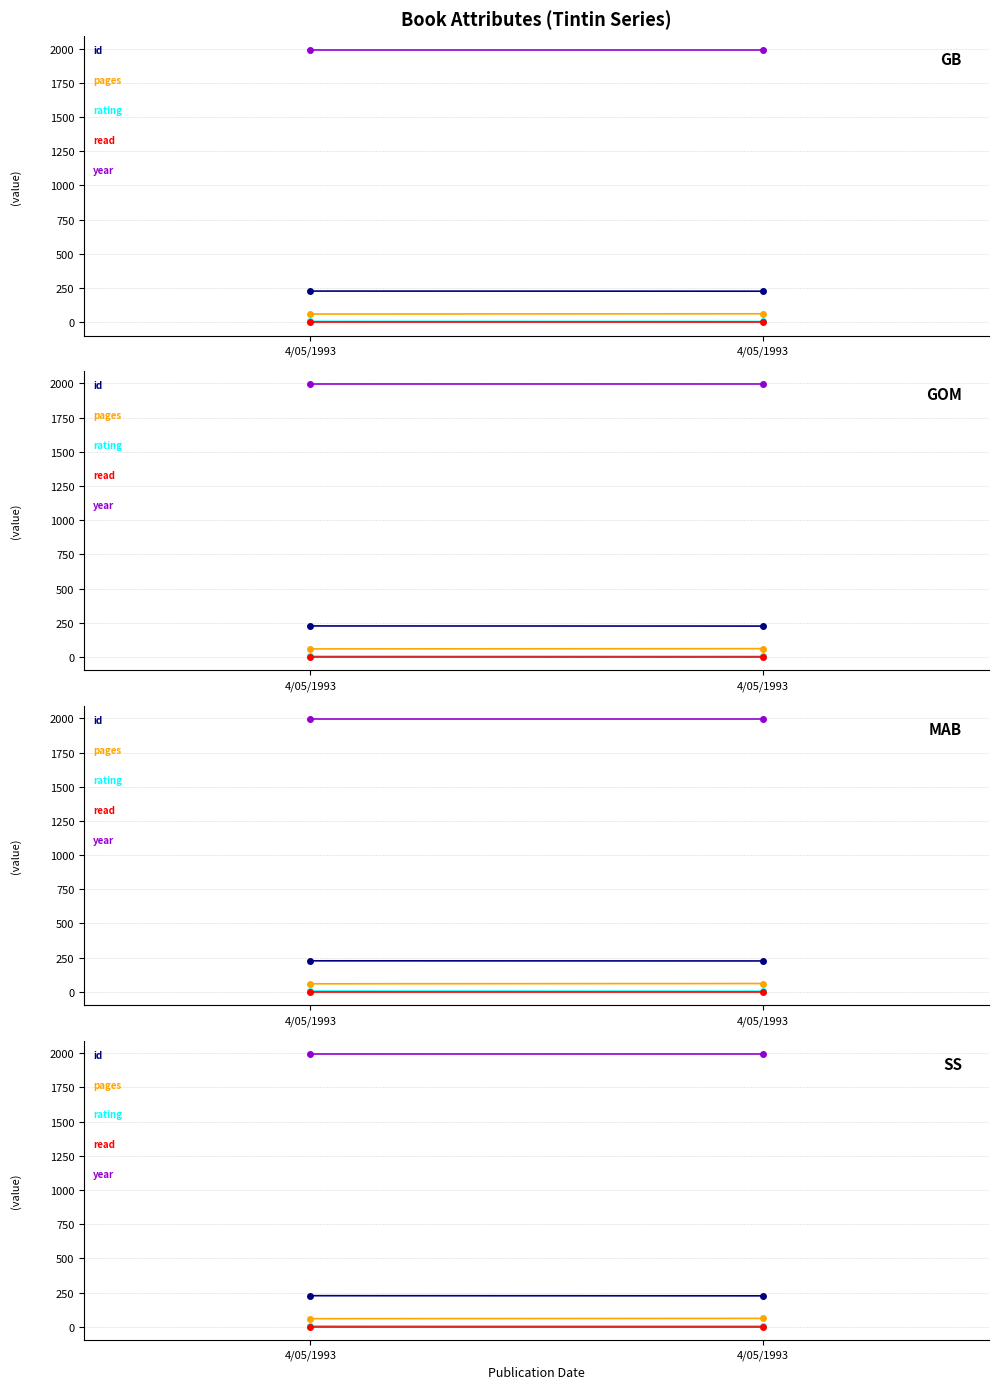

What is the maximum value shown in the chart?

1993